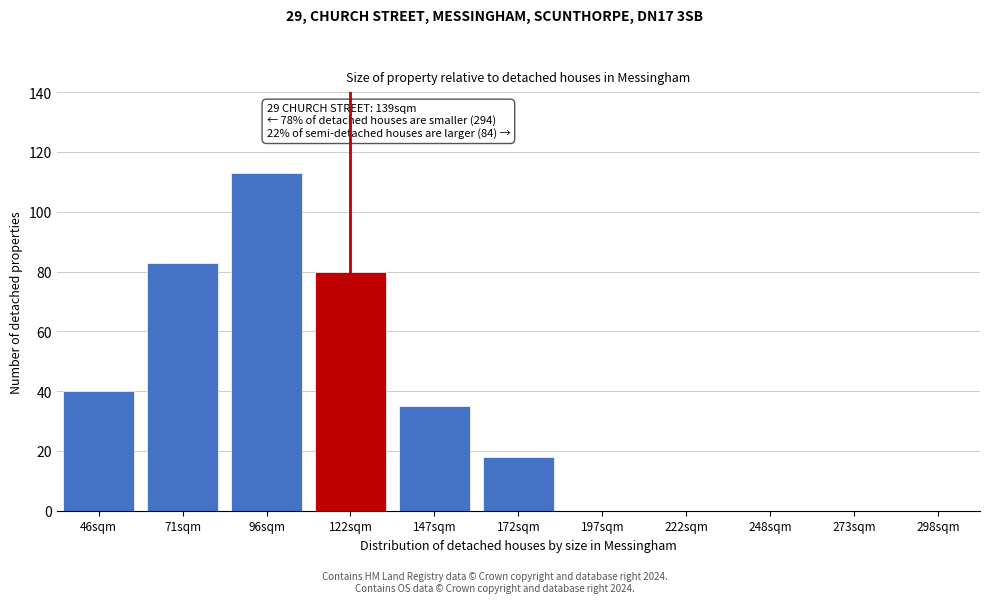

Reading left to right, extract all data points from this chart.

46sqm=40	71sqm=83	96sqm=113	122sqm=80	147sqm=35	172sqm=18	197sqm=0	222sqm=0	248sqm=0	273sqm=0	298sqm=0